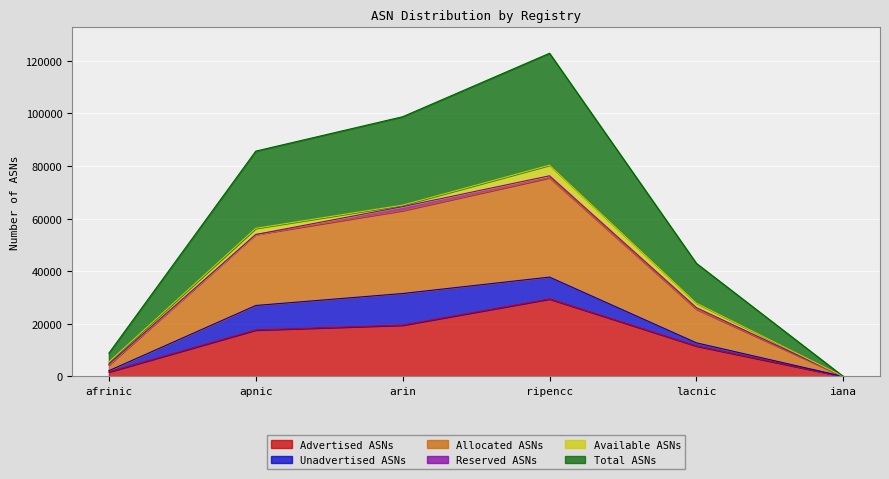

Which has a higher value, lacnic or arin?

arin